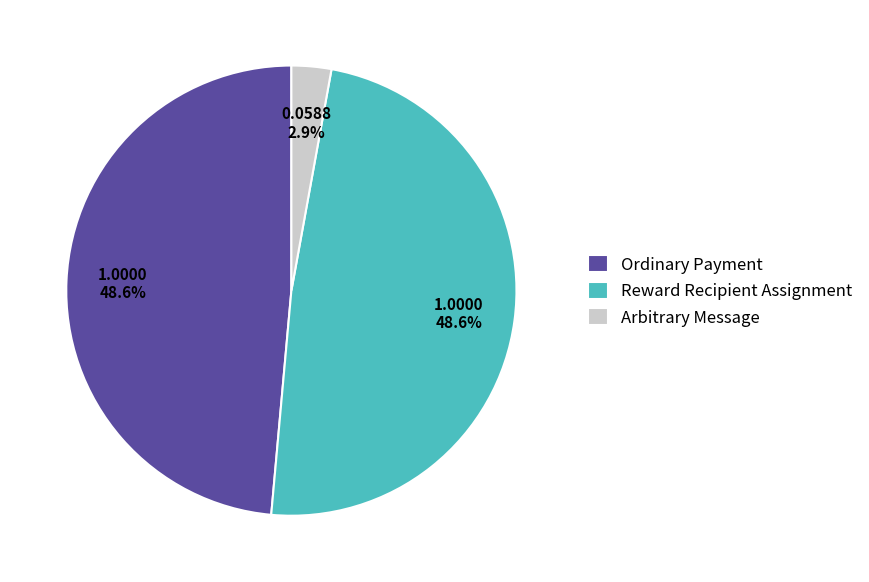

How many segments does this pie chart have?

3